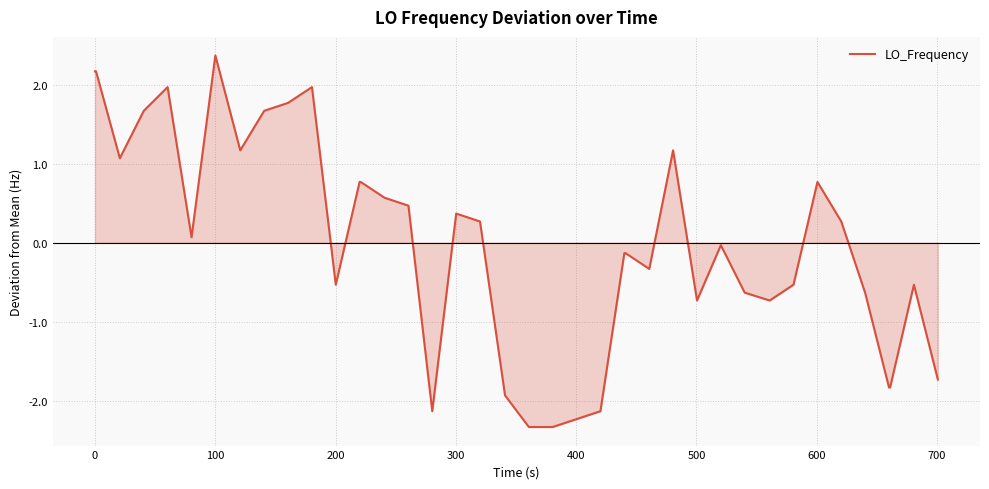

What is the difference between the maximum and minimum values?

4.7